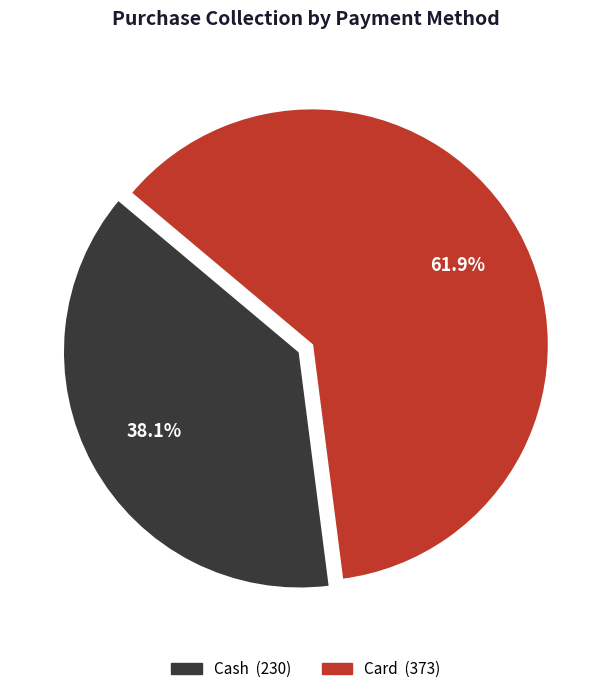

What is the ratio of the value at Cash to the value at Card?

0.6